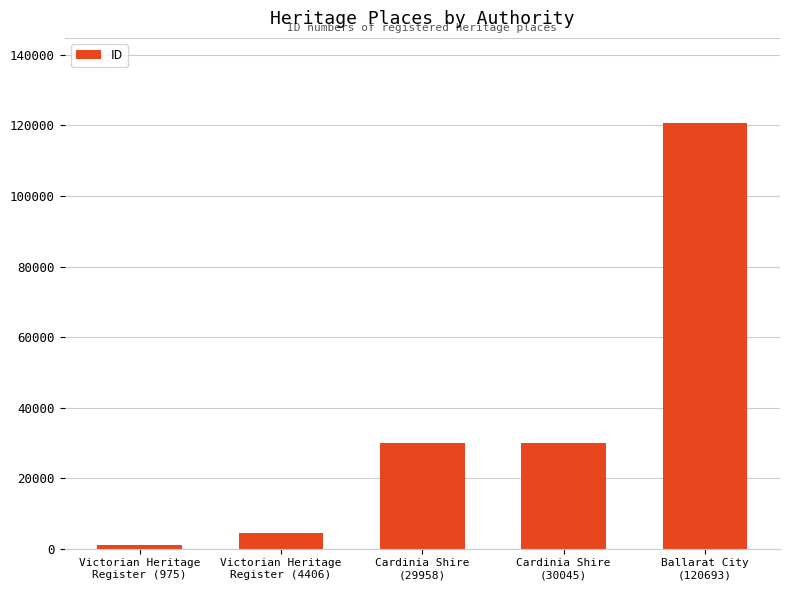

Which has a higher value, Victorian Heritage
Register (4406) or Victorian Heritage
Register (975)?

Victorian Heritage
Register (4406)